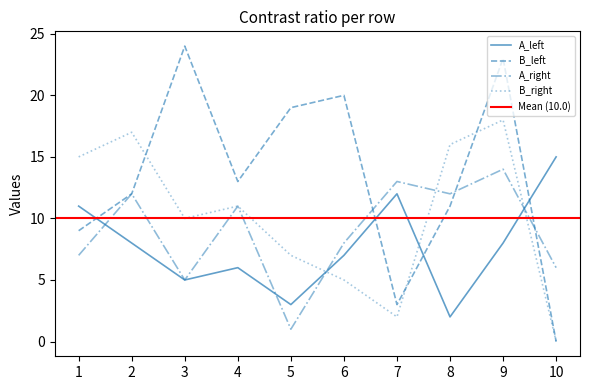

Does the chart display data point markers on the line(s)?

No